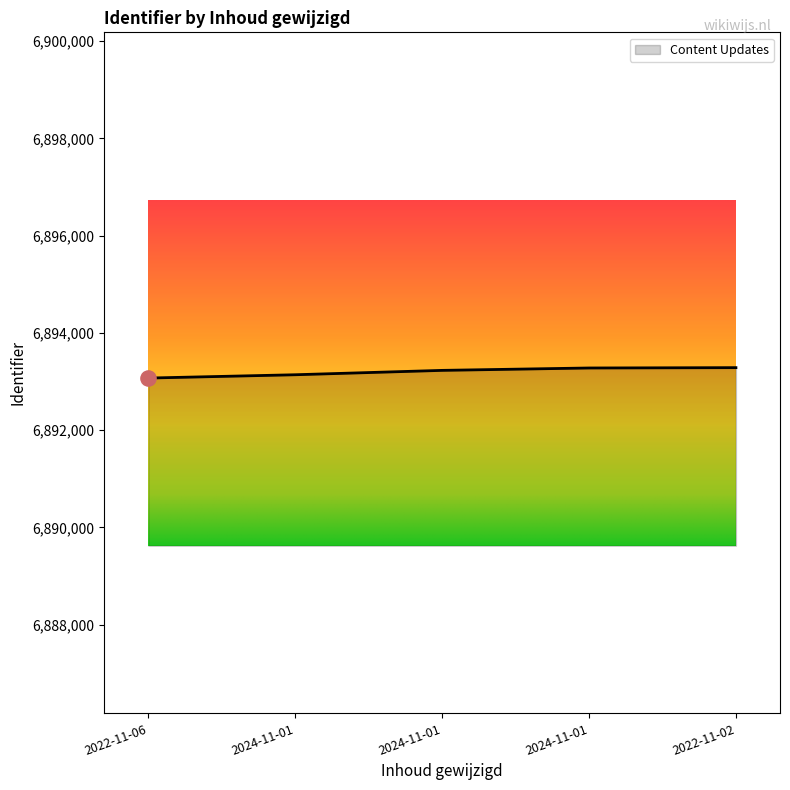

Which has a higher value, 2024-11-01 or 2022-11-06?

2024-11-01